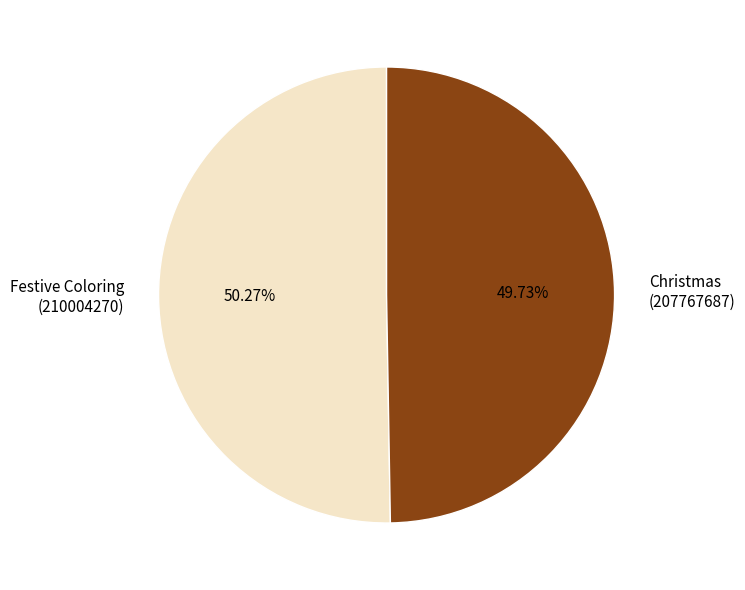

Which slice is the largest?

Festive Coloring (210004270)